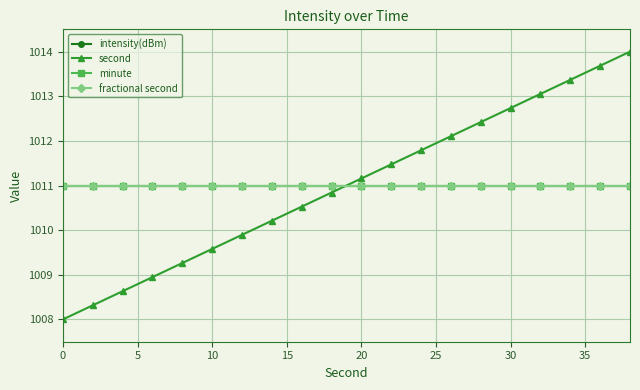

How many lines are shown in the chart?

4